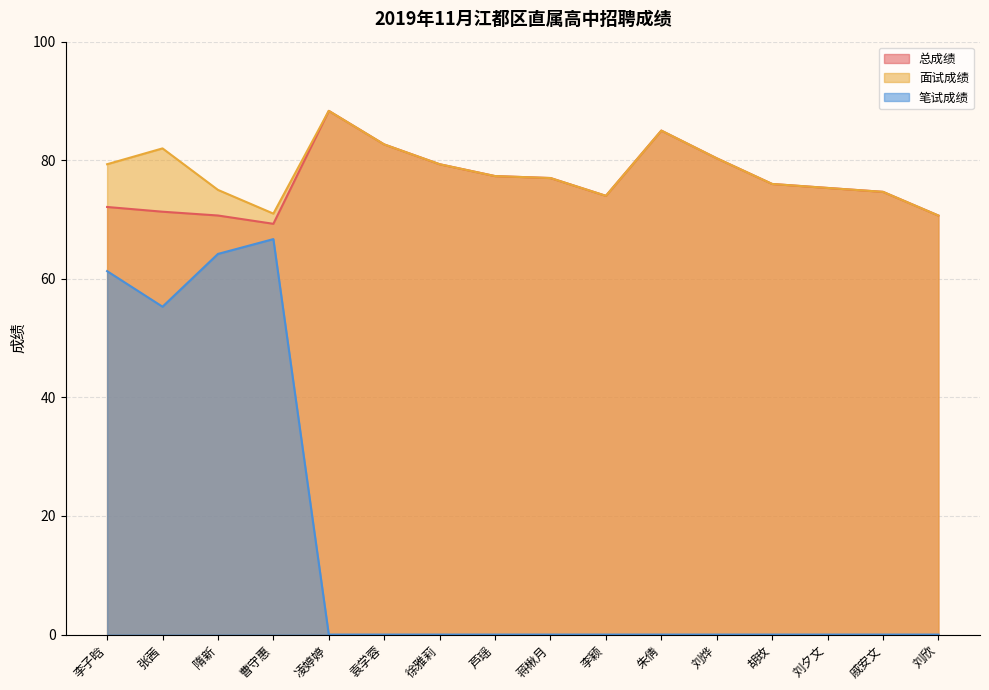

What is the value of the 总成绩 point at the 16th from the left?

70.7